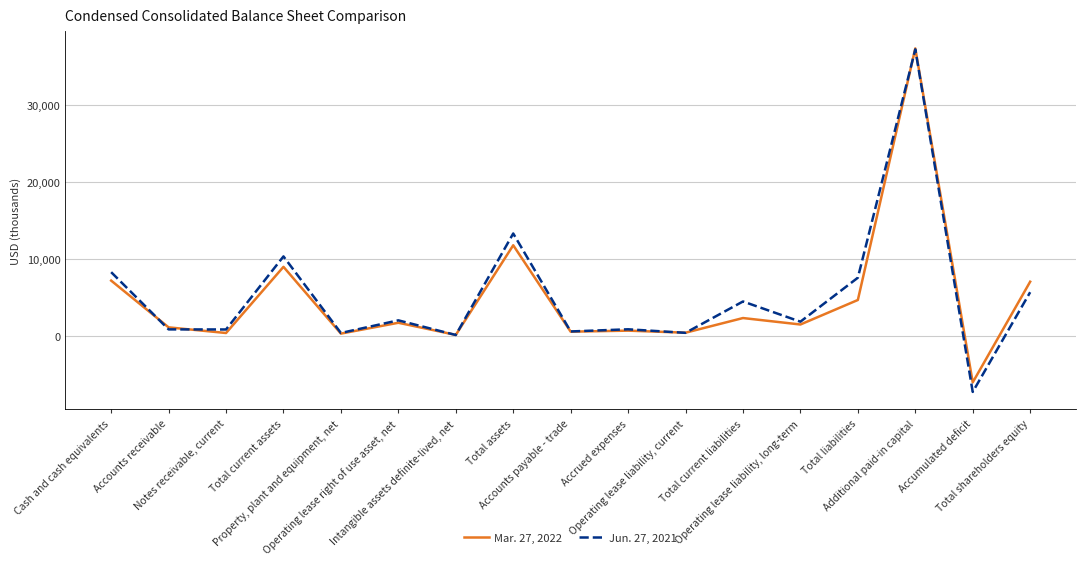

True or false: Jun. 27, 2021 and Mar. 27, 2022 cross at least once.

True